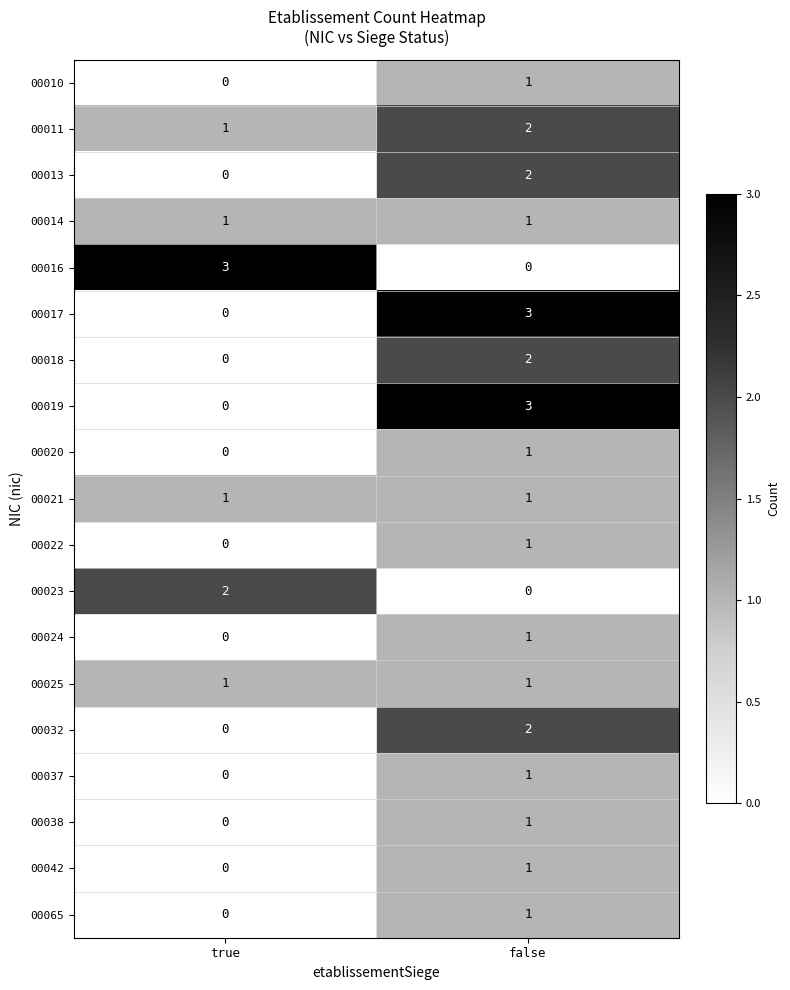

At which label does 00020 reach its minimum?

true